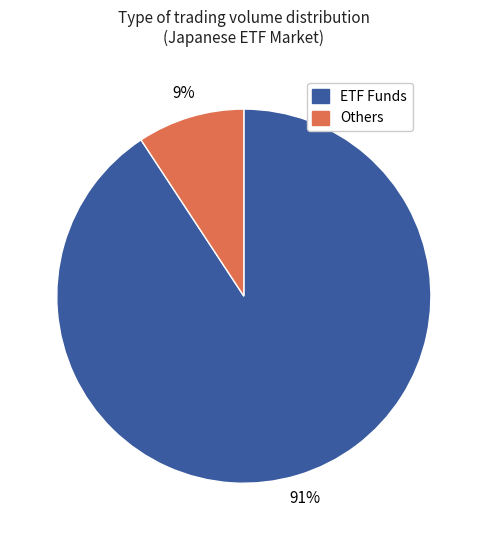

To the nearest percent, what is the average slice percentage?

50%